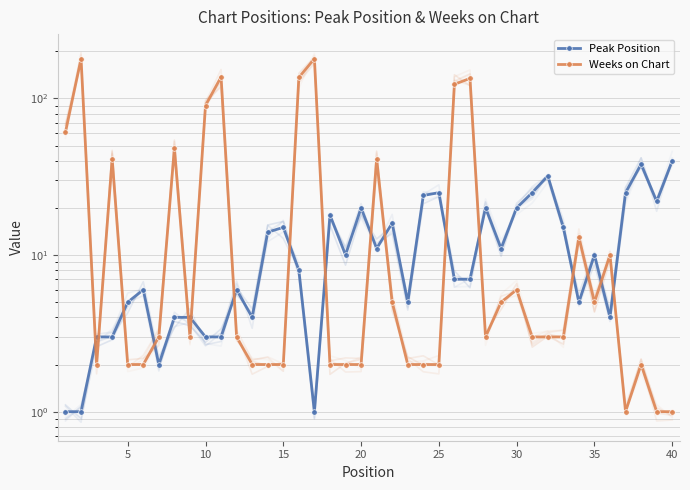

Which series ends up on top after the final intersection of Peak Position and Weeks on Chart?

Peak Position